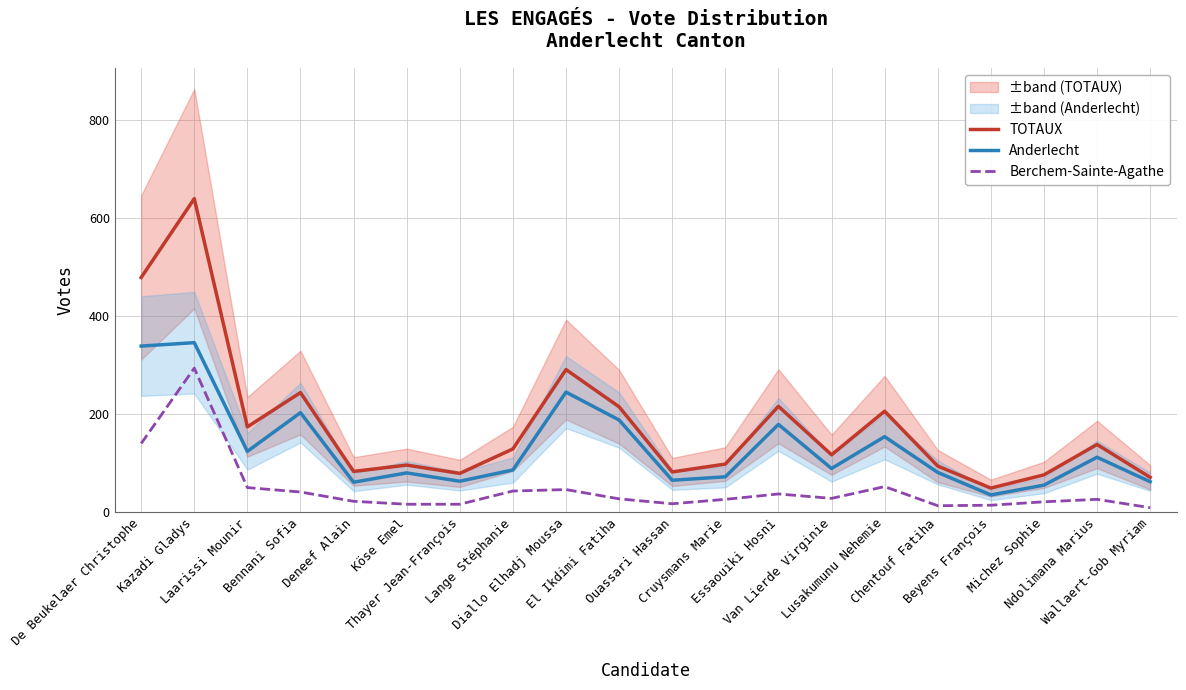

Which category has the lowest value in the TOTAUX series?

Beyens François